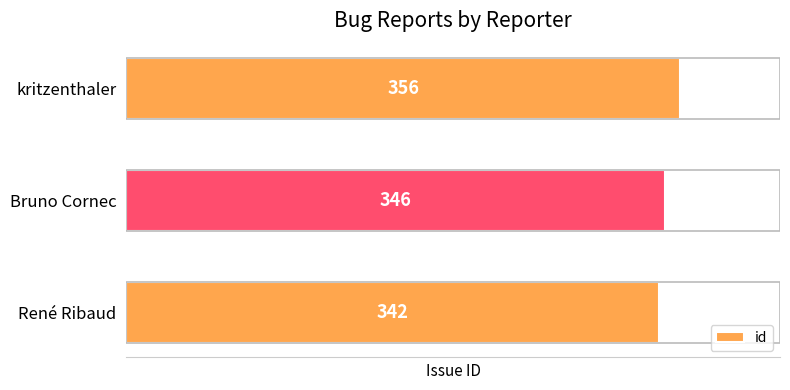

Reading bottom to top, extract all data points from this chart.

342	346	356